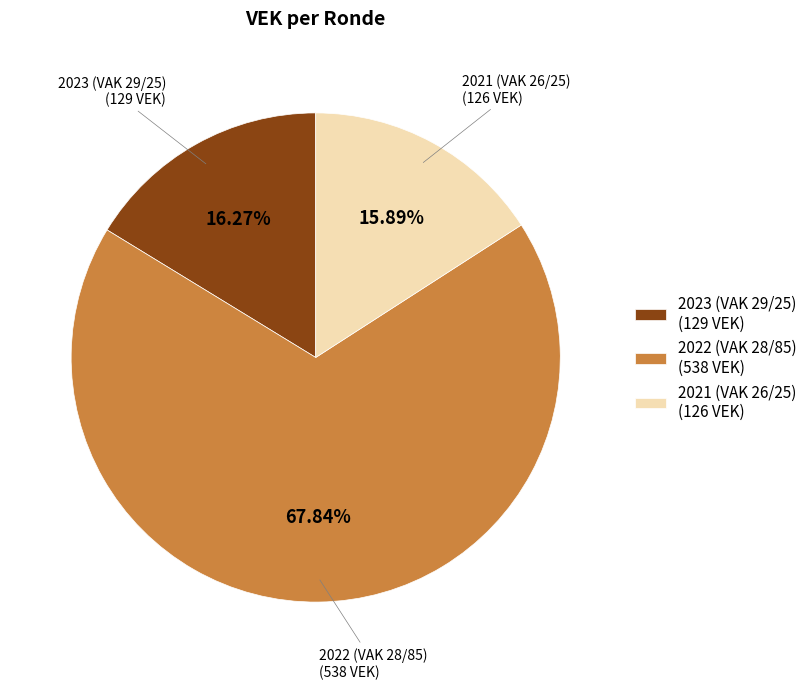

Does 2023 (VAK 29/25) account for over 50% of the chart?

No